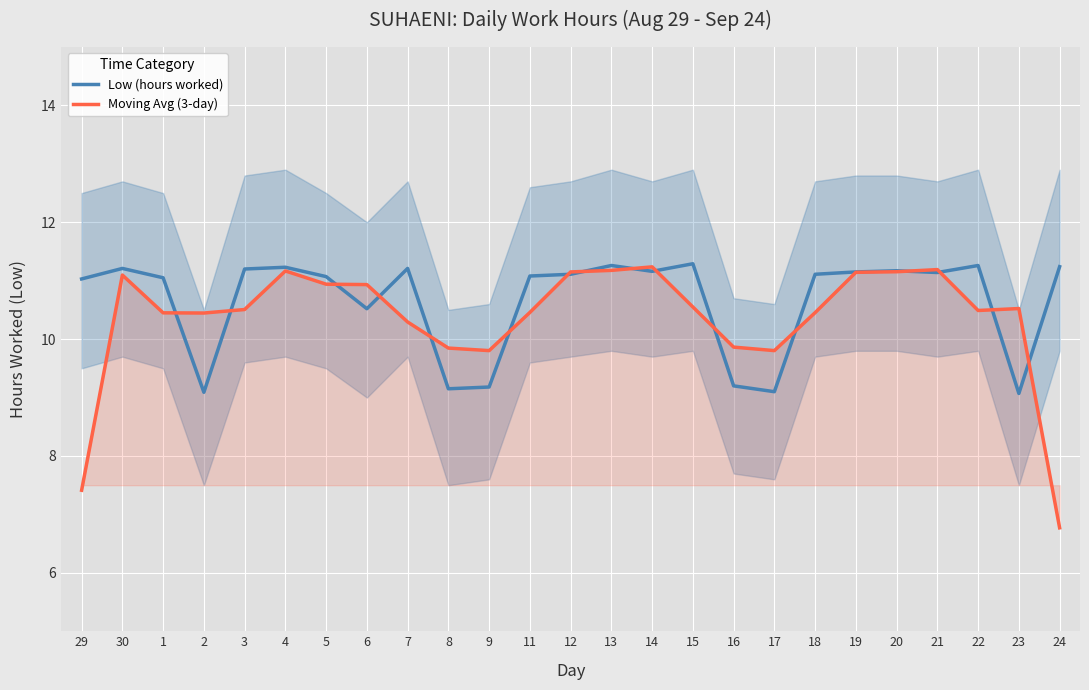

What is the difference between the maximum and second lowest values in the Moving Avg (3-day) series?

3.8